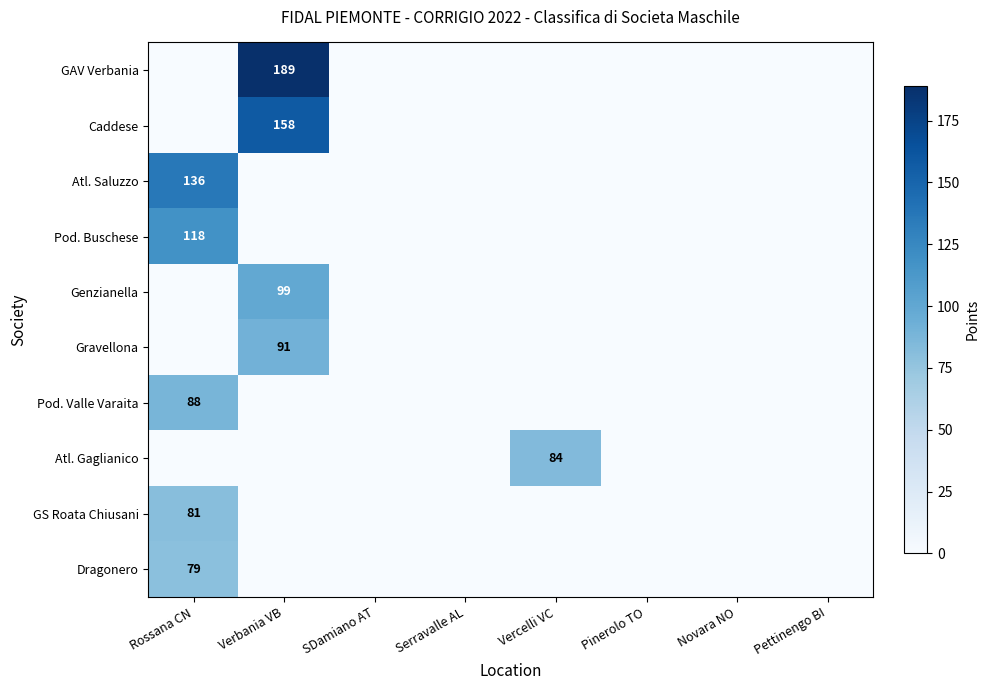

Which series changed the most between SDamiano AT and Serravalle AL?

GAV Verbania